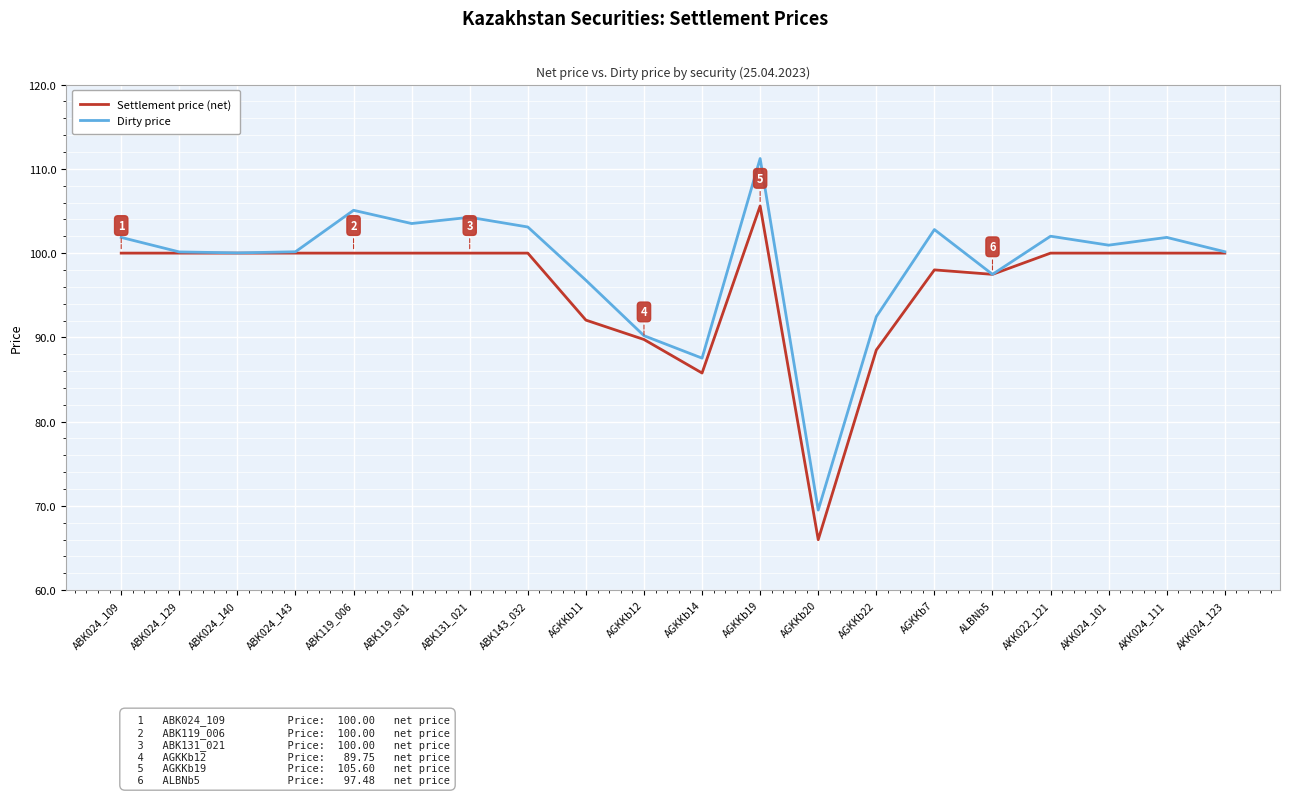

True or false: Dirty price has a value of 152.8 at ALBNb5.

False